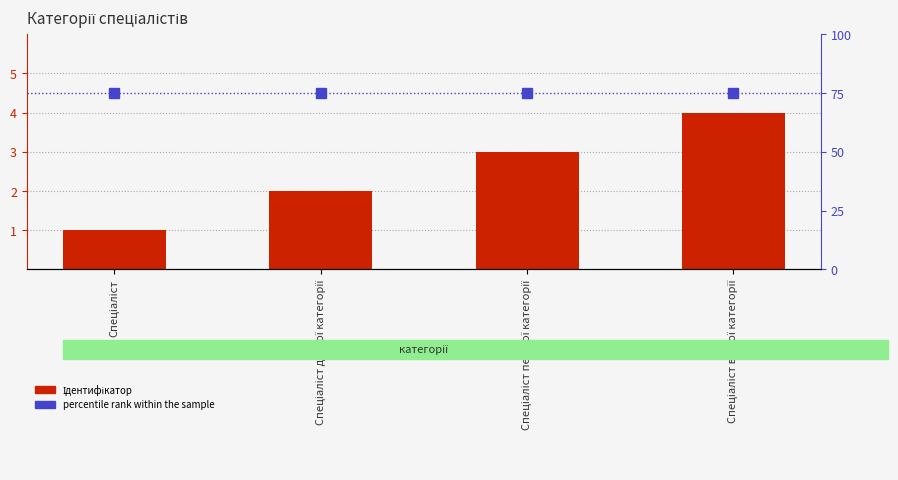

What position from the left is Спеціаліст другої категорії?

2